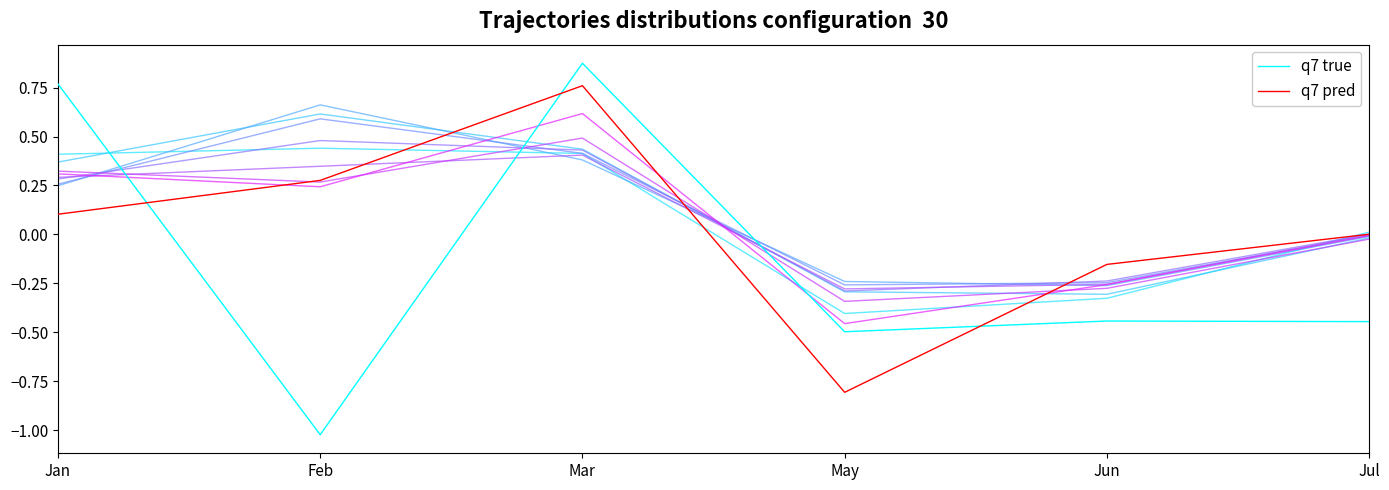

How many values in the q7 pred series are below 0?

2